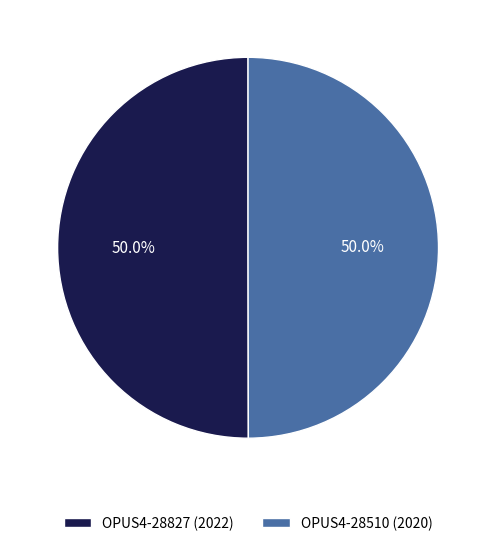

The OPUS4-28510 (2020) slice represents 50% of the pie. True or false?

True